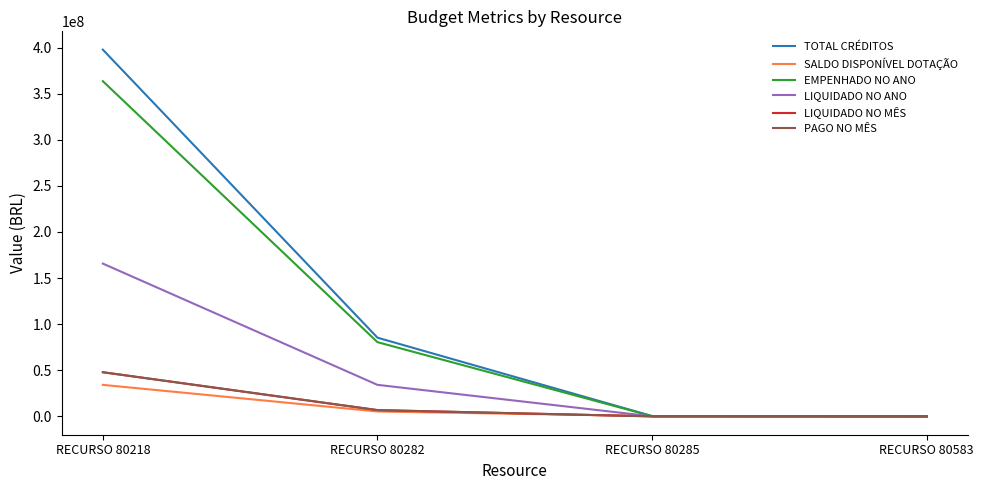

What is the spread (max minus min) of values at RECURSO 80218?

363549755.6